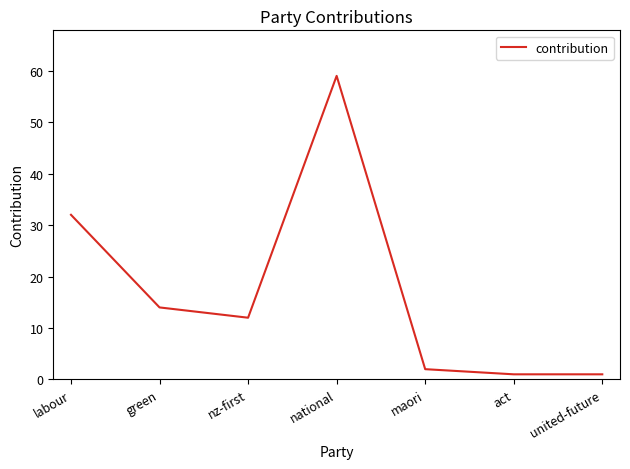

Which label corresponds to the largest value in the chart?

national